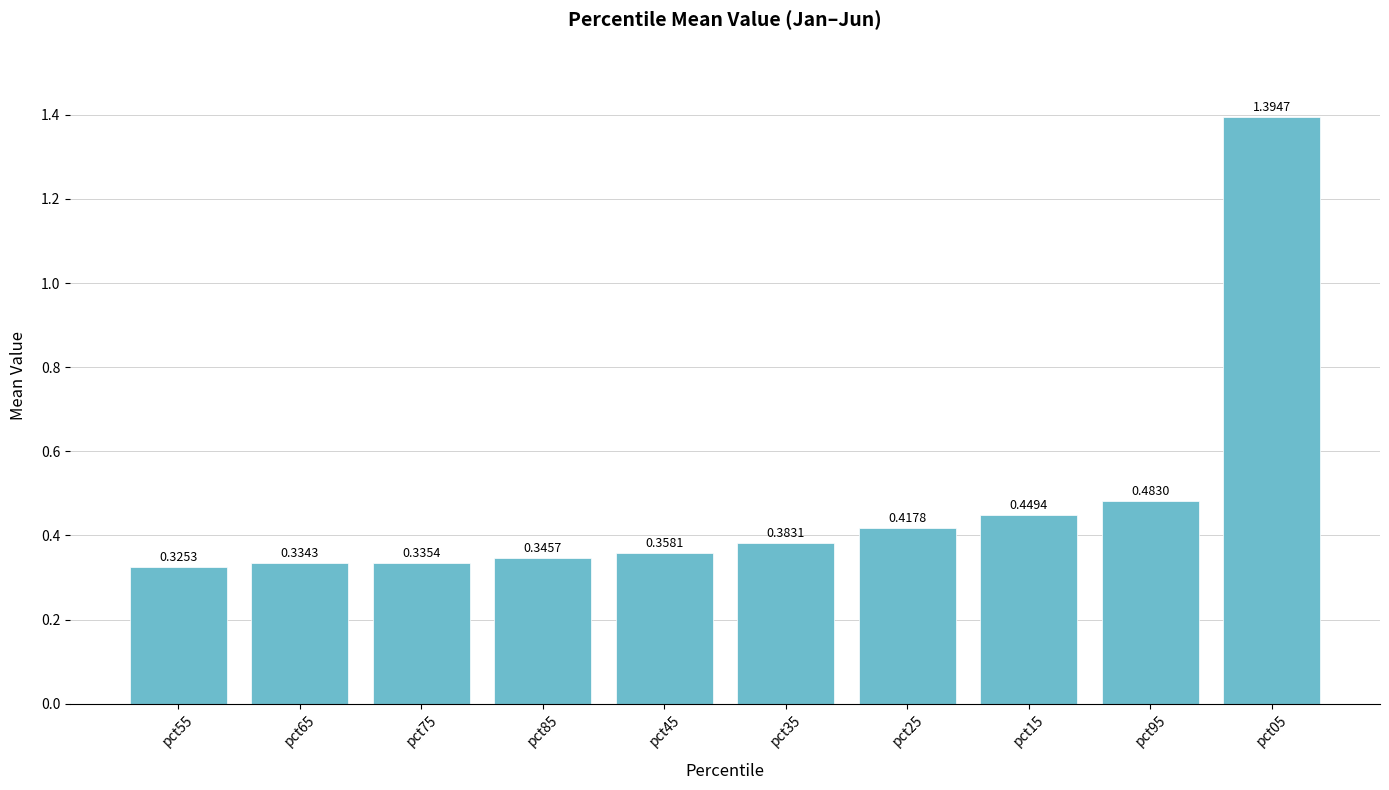

Which has a higher value, pct85 or pct95?

pct95